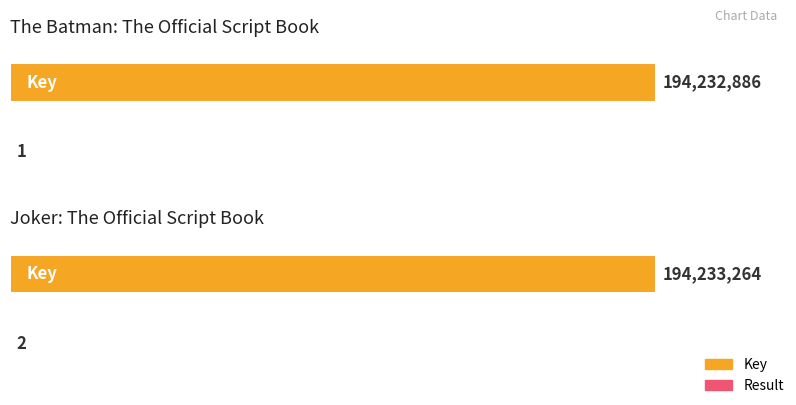

How many data points in Result are less than 2?

1